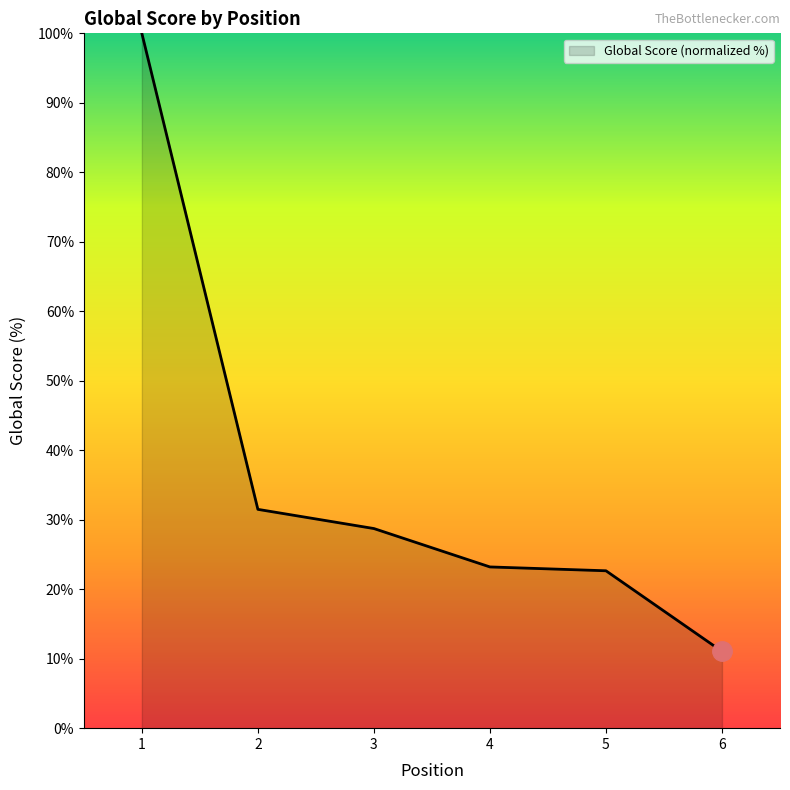

Which has a higher value, 1 or 4?

1